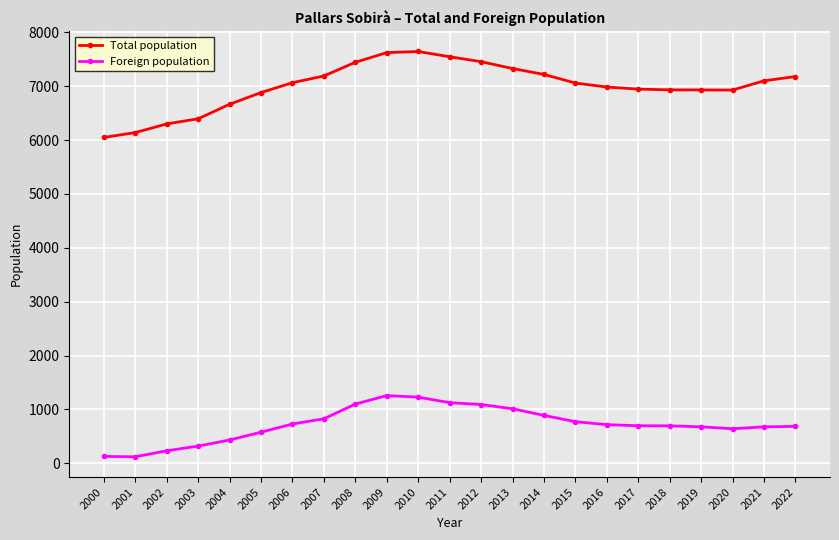

Rank the series at 2009 from highest to lowest value.

Total population, Foreign population